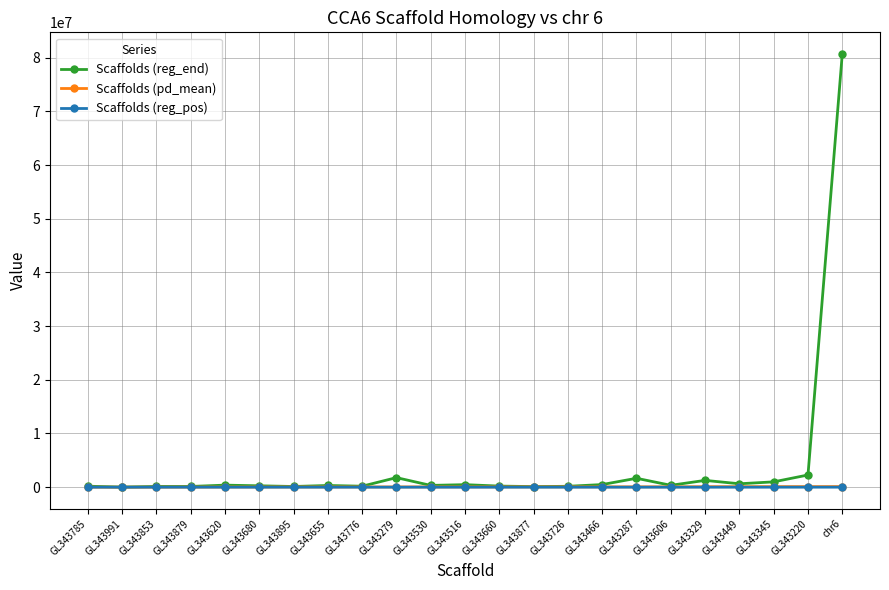

At which category is the sum across all series the highest?

chr6